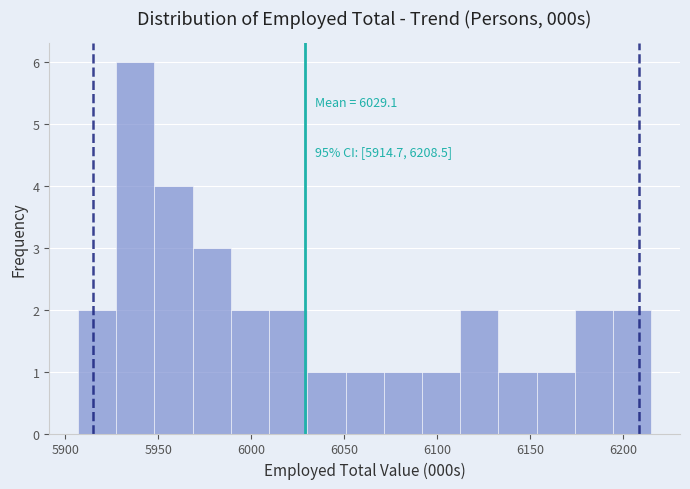

Which range on the x-axis has the tallest bar?

5925 to 5950